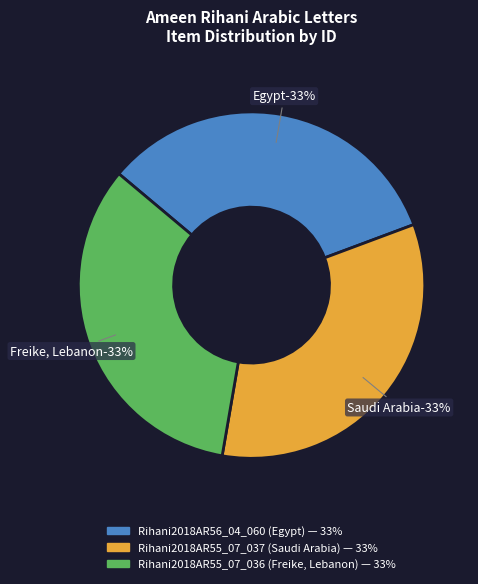

Combined, what portion of the pie is Rihani2018AR55_07_037 (Saudi Arabia) and Rihani2018AR56_04_060 (Egypt)?

66.6%